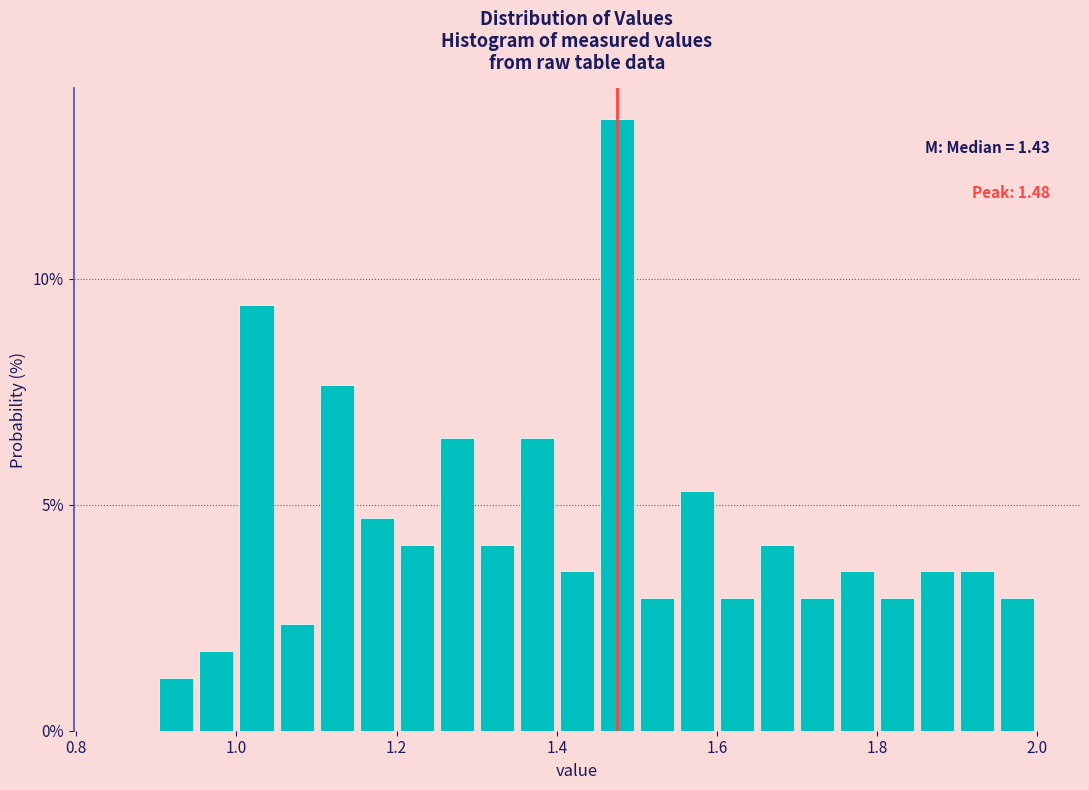

Around what value on the x-axis is the tallest bar? Give the approximate position of its centre, as read against the axis.

1.48